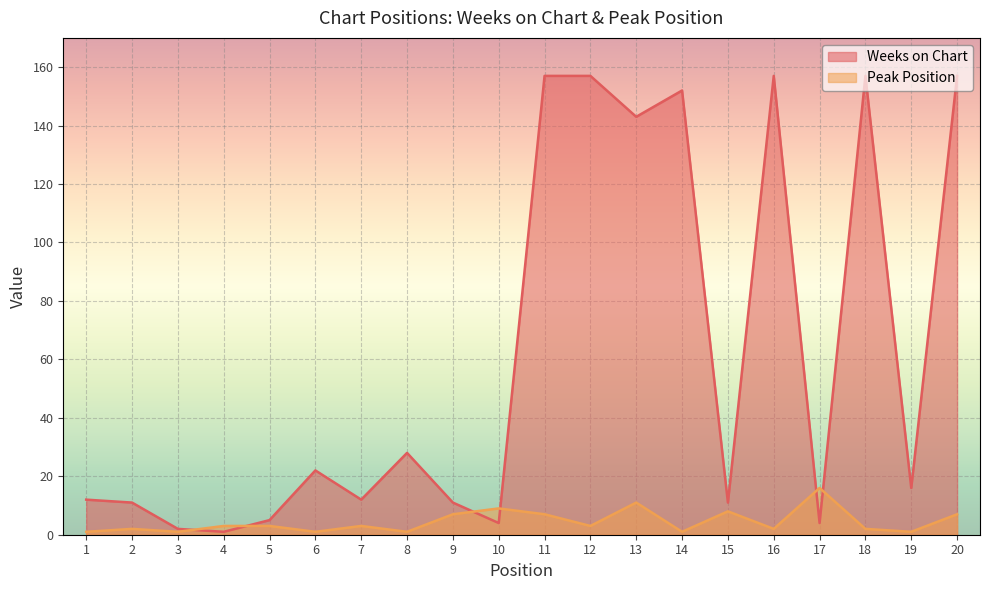

Reading left to right, list all the values displayed in this chart.

Weeks on Chart: 1=12	2=11	3=2	4=1	5=5	6=22	7=12	8=28	9=11	10=4	11=157	12=157	13=143	14=152	15=11	16=157	17=4	18=157	19=16	20=157
Peak Position: 1=1	2=2	3=1	4=3	5=3	6=1	7=3	8=1	9=7	10=9	11=7	12=3	13=11	14=1	15=8	16=2	17=16	18=2	19=1	20=7